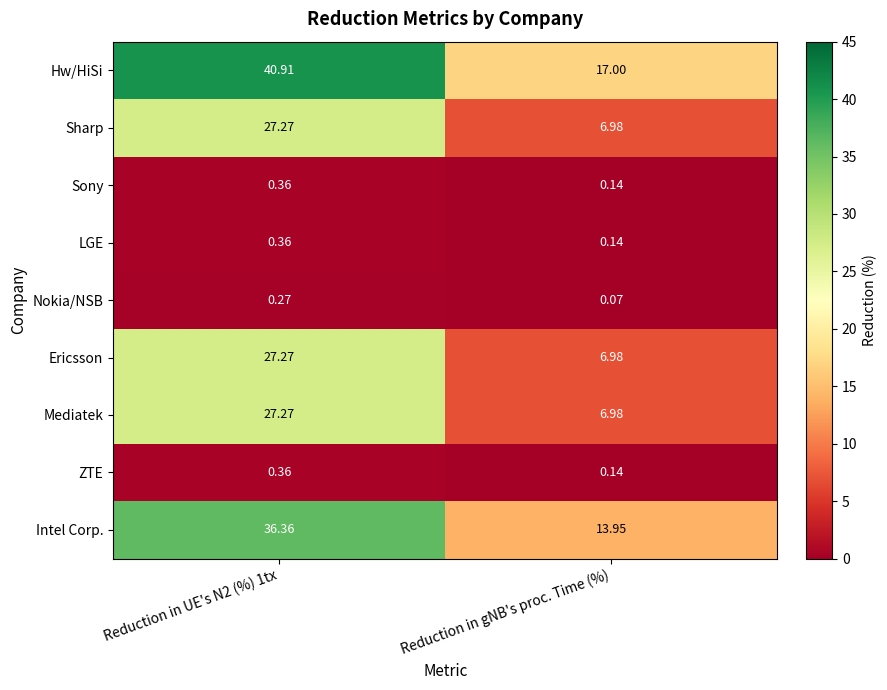

Where is Sharp nearest to the value 17?

Reduction in gNB's proc. Time (%)